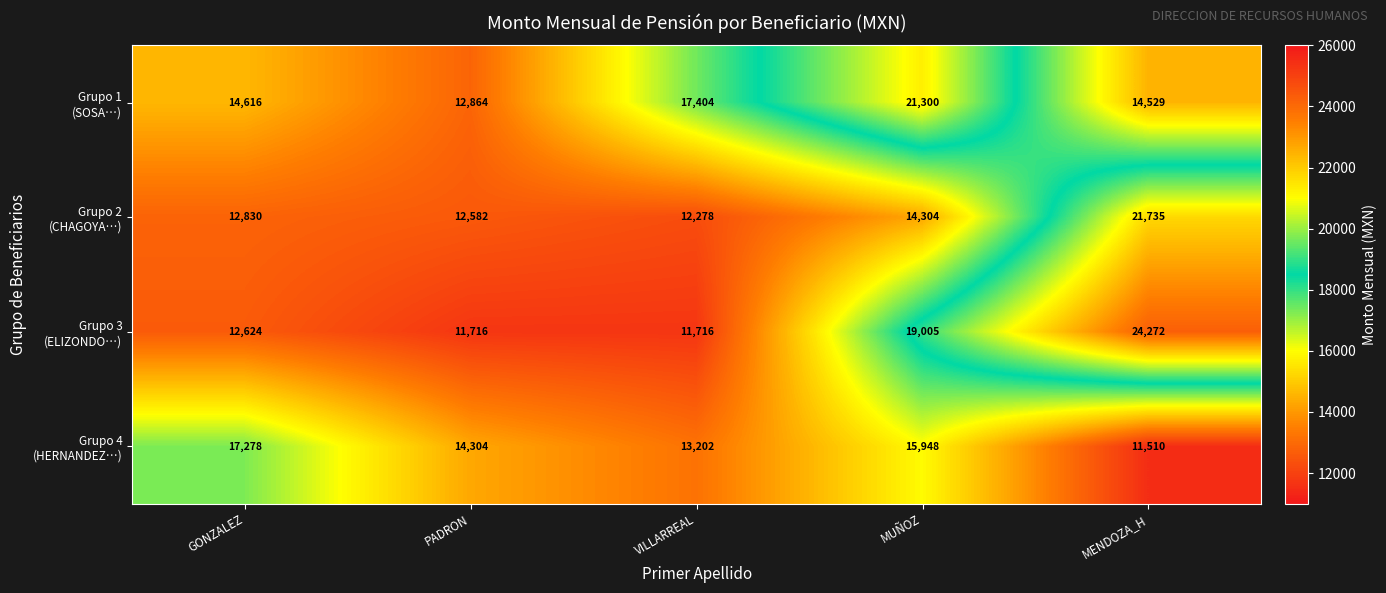

What is the total value across all series at PADRON?

51466